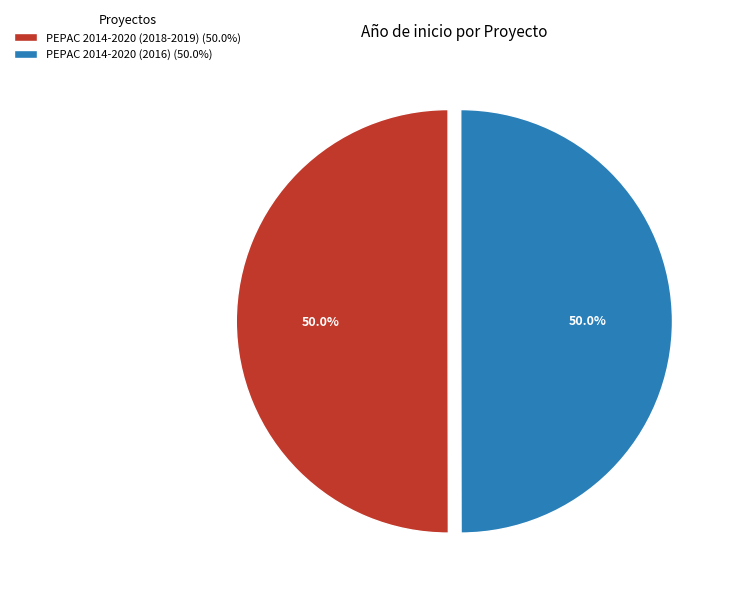

The PEPAC 2014-2020 (2018-2019) slice represents 50% of the pie. True or false?

True